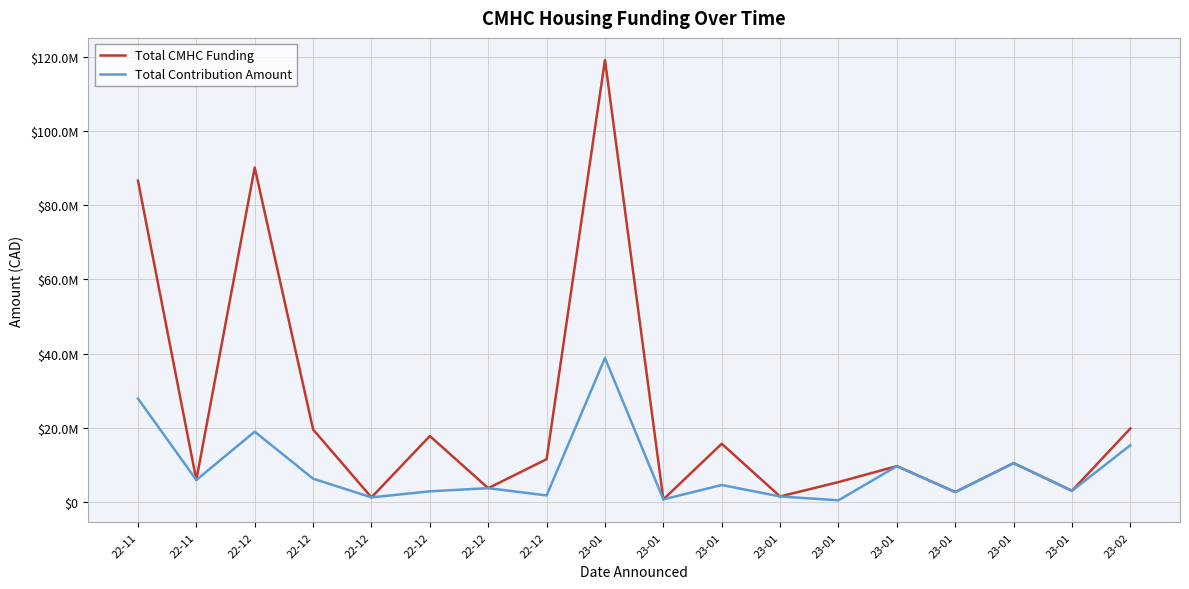

Does the chart display data point markers on the line(s)?

No